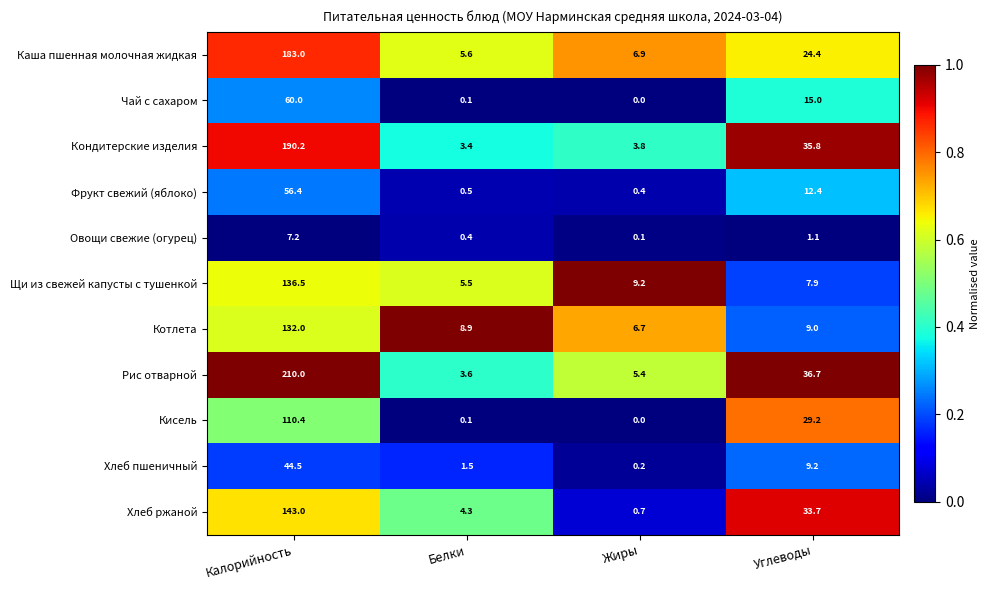

At which category is the sum across all series the highest?

Калорийность